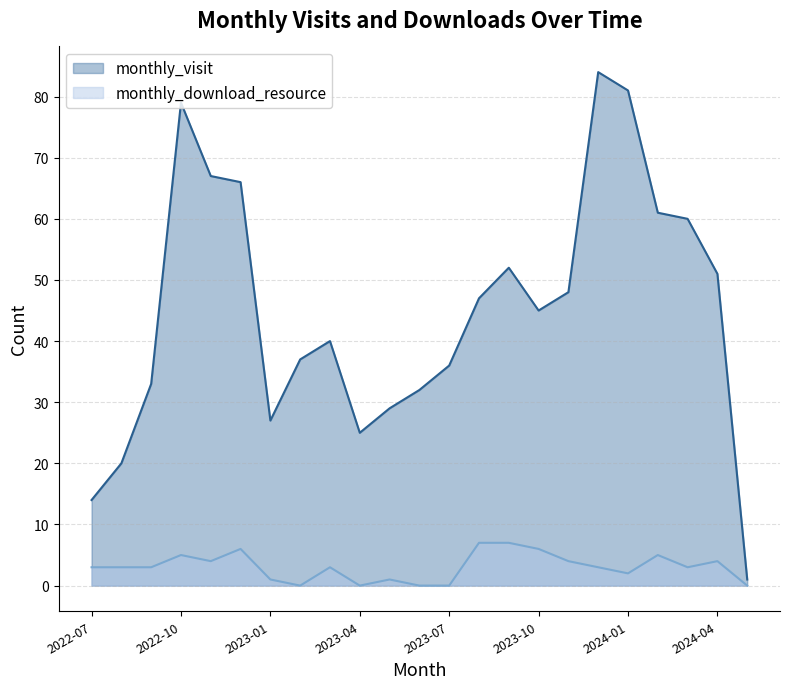

True or false: monthly_download_resource and monthly_visit cross at least once.

False